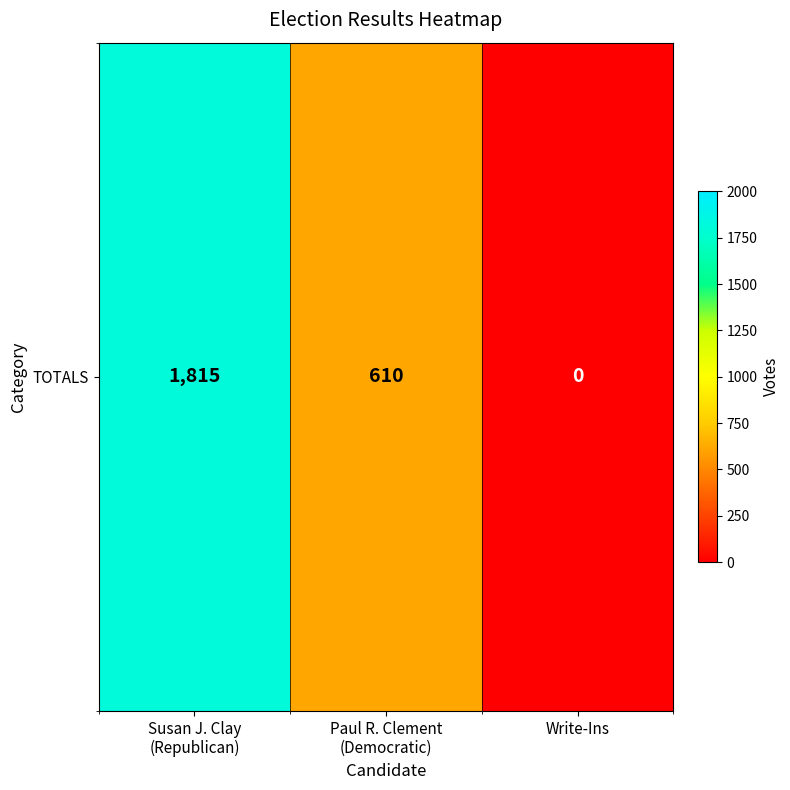

How many series are shown in this chart?

1